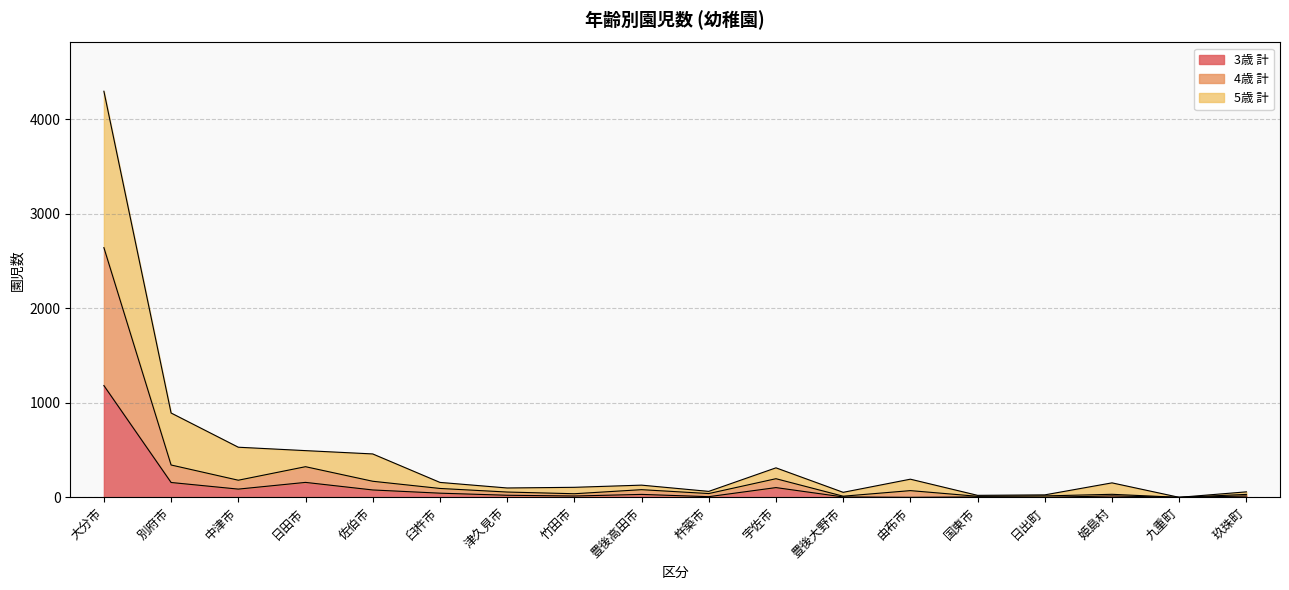

The 4歳 計 series shows 27 at 玖珠町. True or false?

False